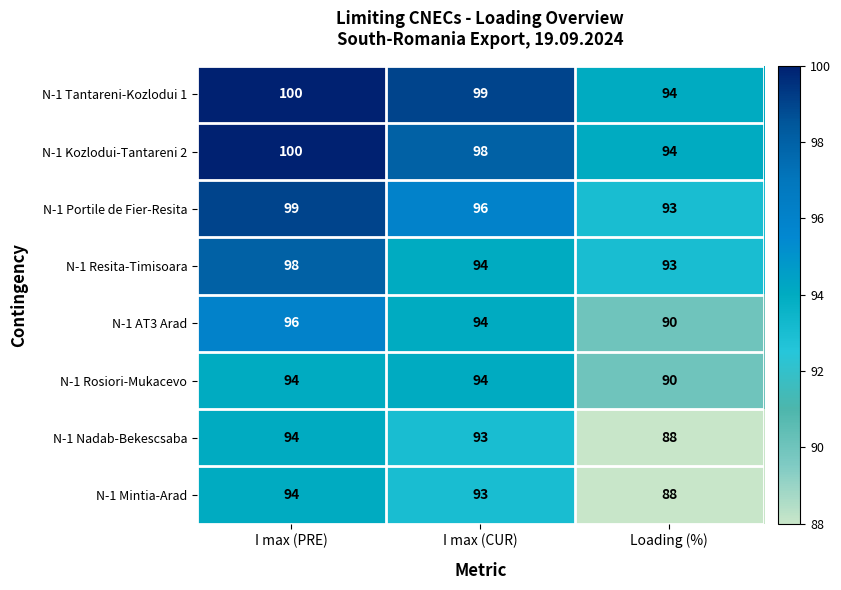

What is the difference between the highest and lowest values at Loading (%)?

6